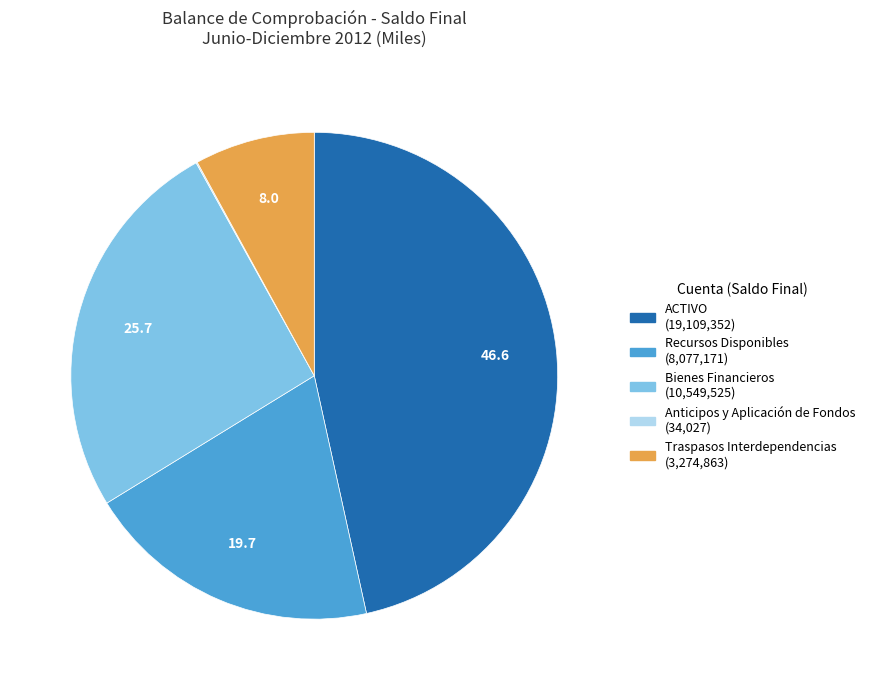

Is there any slice that represents more than half of the pie?

No